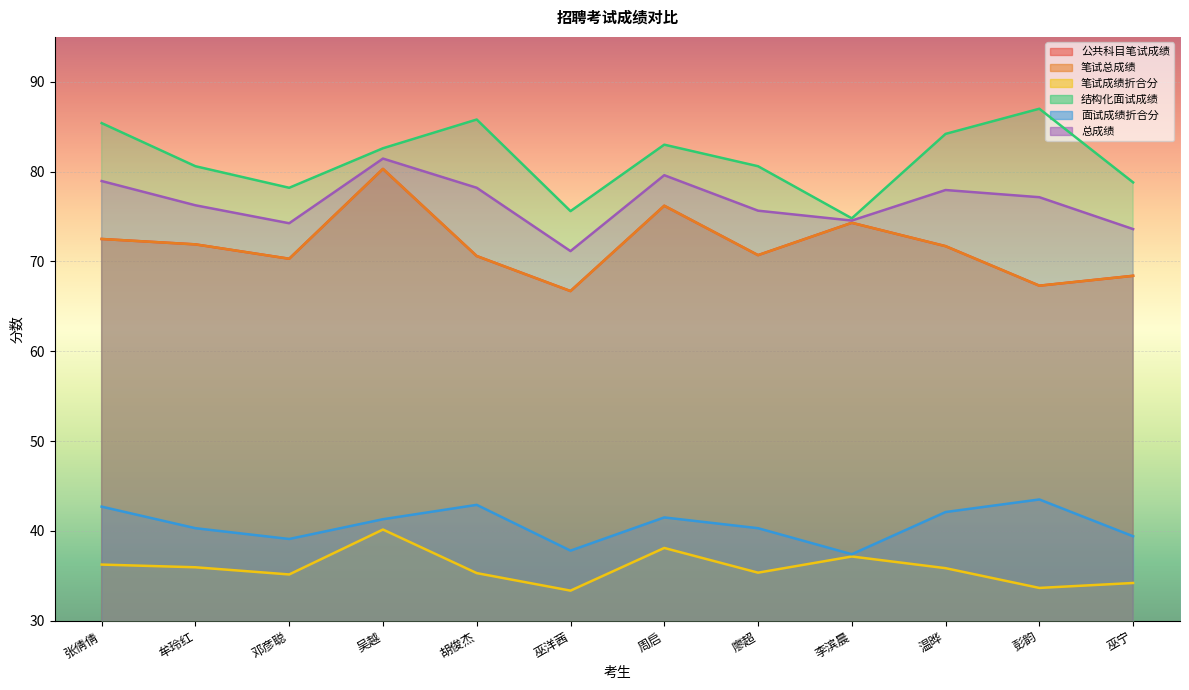

The value of 结构化面试成绩 at 邓彦聪 is 78.2. True or false?

True